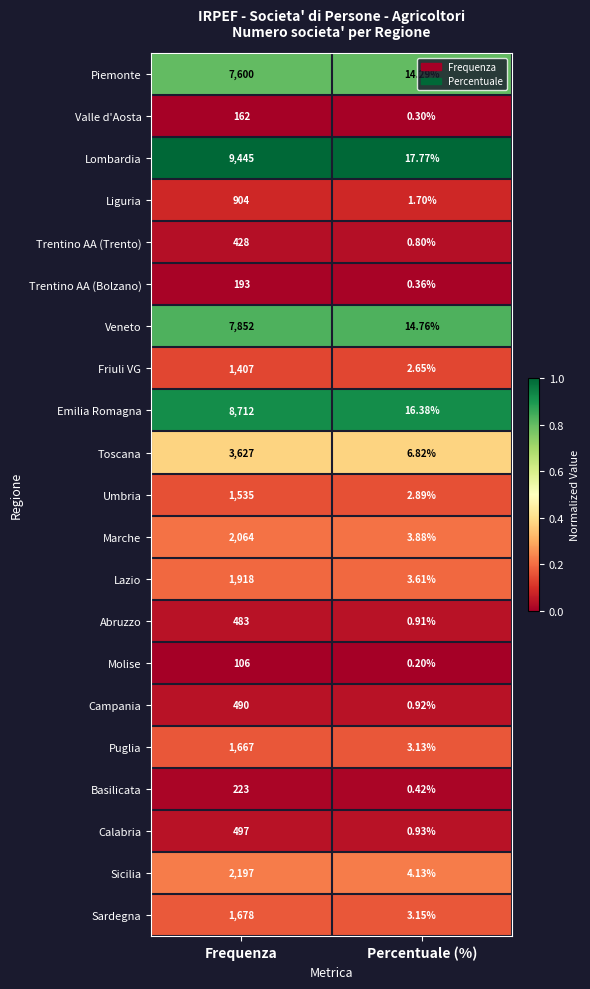

Rank the series at Percentuale (%) from highest to lowest value.

Lombardia, Emilia Romagna, Veneto, Piemonte, Toscana, Sicilia, Marche, Lazio, Sardegna, Puglia, Umbria, Friuli VG, Liguria, Calabria, Campania, Abruzzo, Trentino AA (Trento), Basilicata, Trentino AA (Bolzano), Valle d'Aosta, Molise